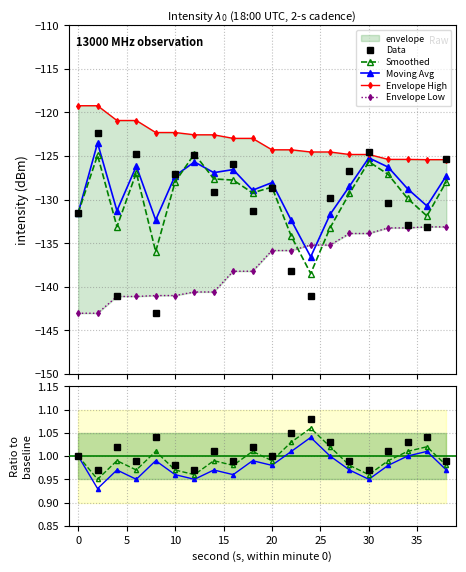

What is the value of the Data point at the 9th from the left?

-125.9